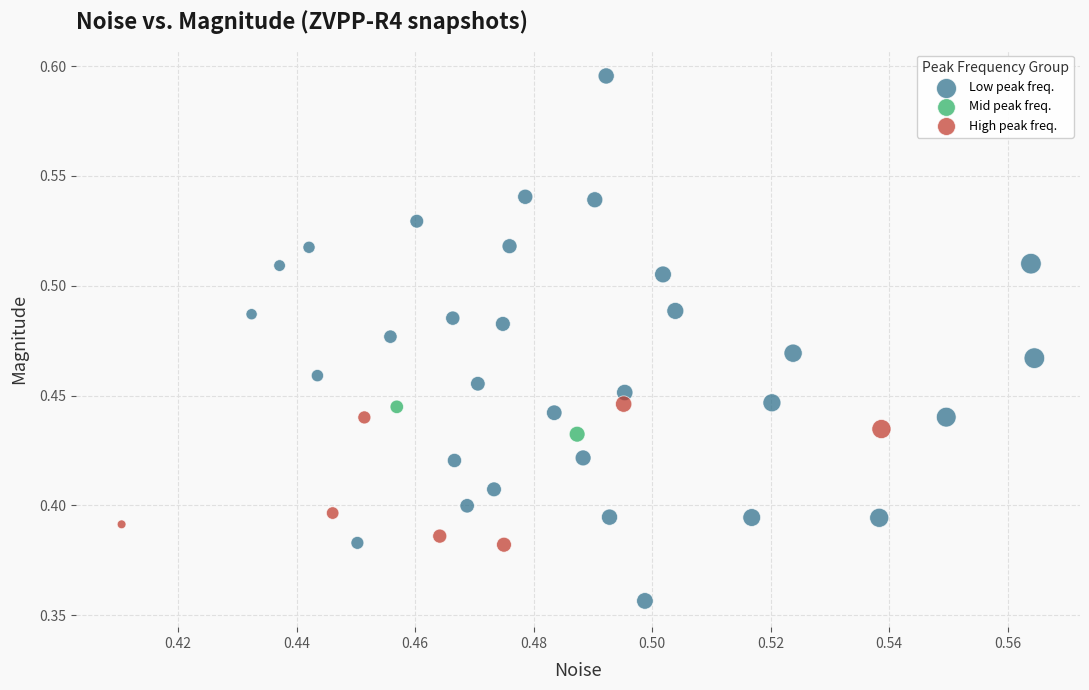

Which series has the largest Y range (max minus min)?

Low peak freq.